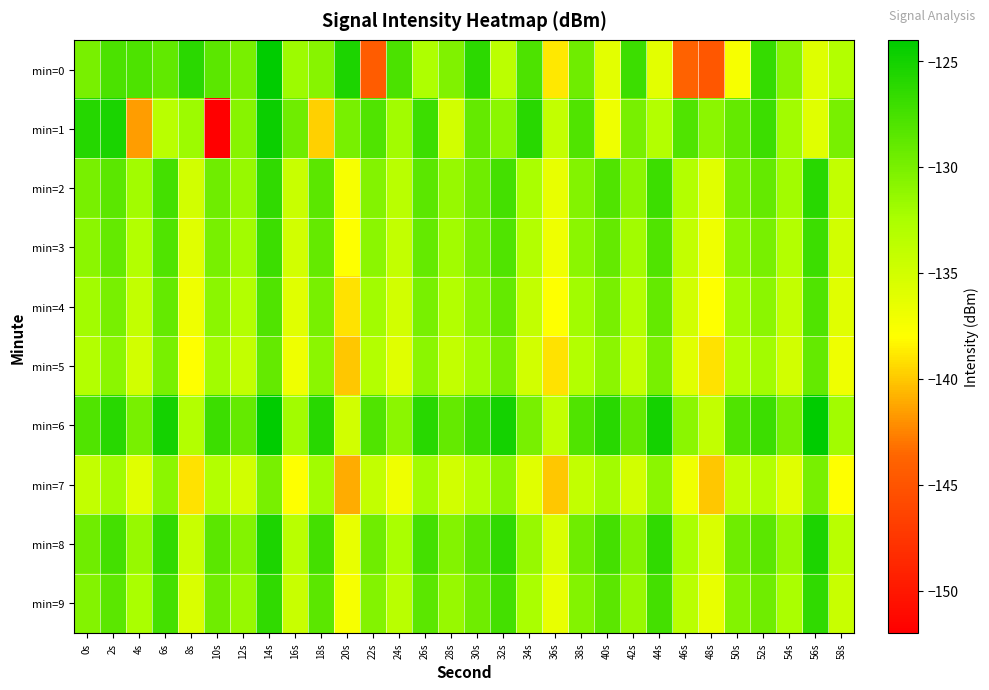

What is the spread (max minus min) of values at 42s?

7.9